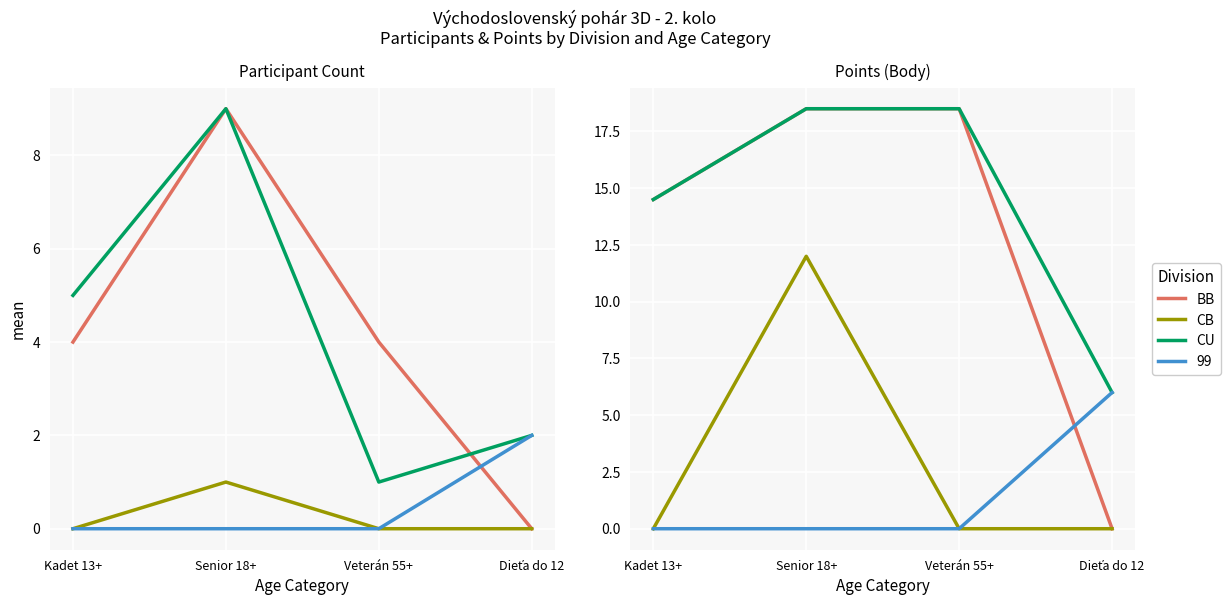

Which label corresponds to the largest value in the chart?

Senior 18+